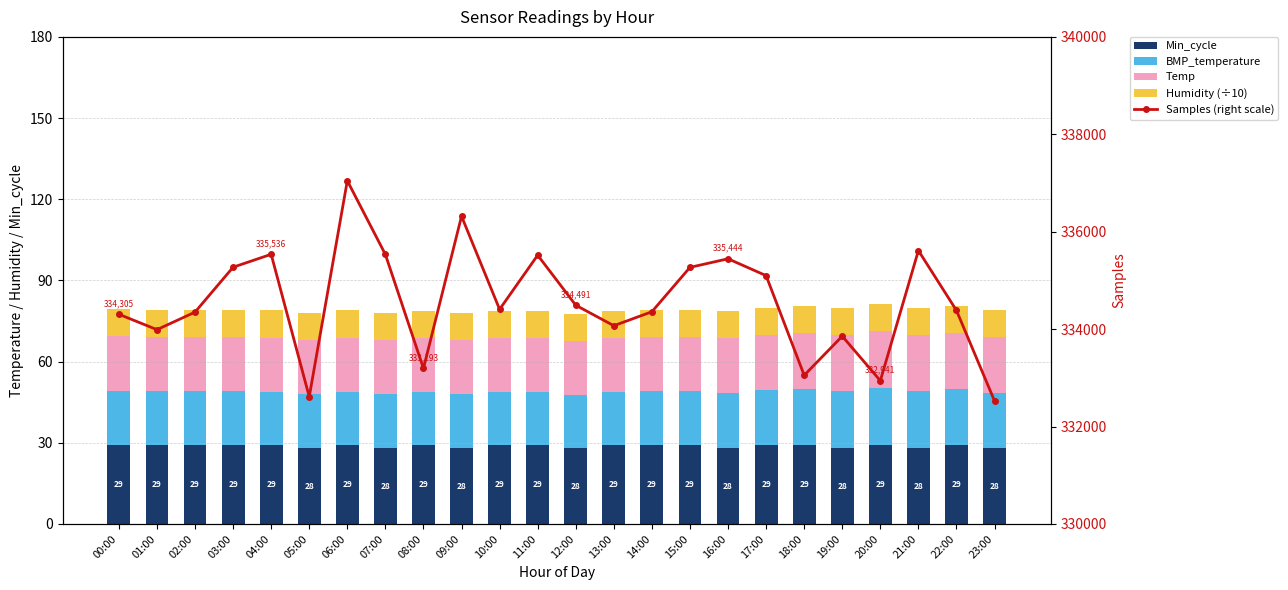

How many data points in BMP_temperature are less than 20?

8